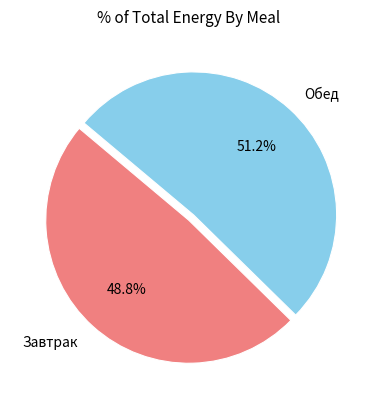

Is the sum of Завтрак and Обед greater than half?

Yes